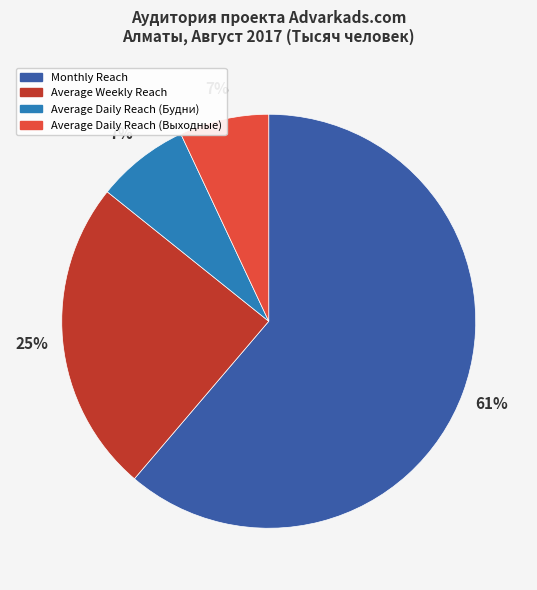

Approximately how many times larger is the value at Average Daily Reach (Выходные) compared to Average Weekly Reach?

0.3